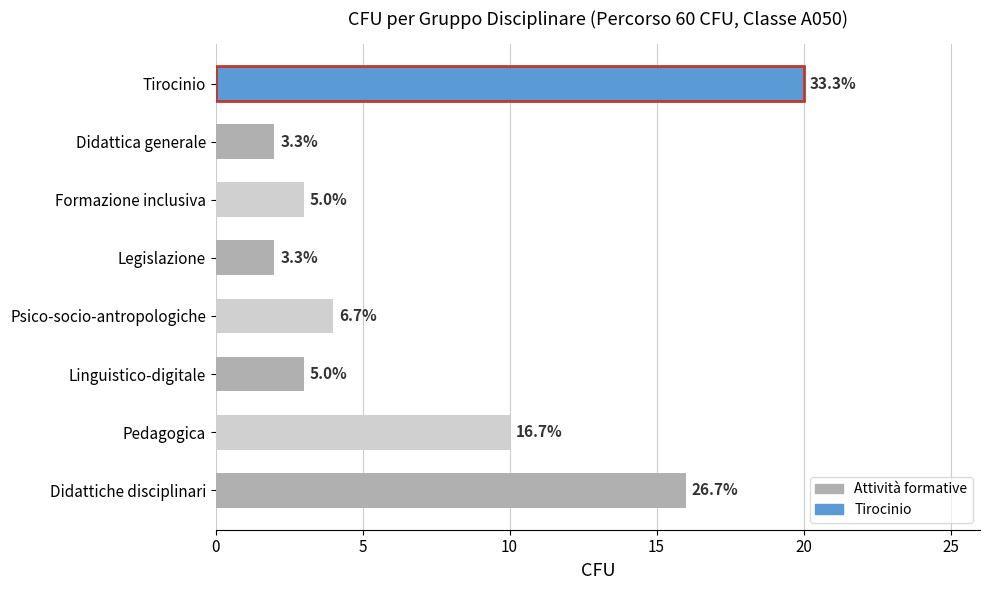

Does the chart contain any negative values?

No